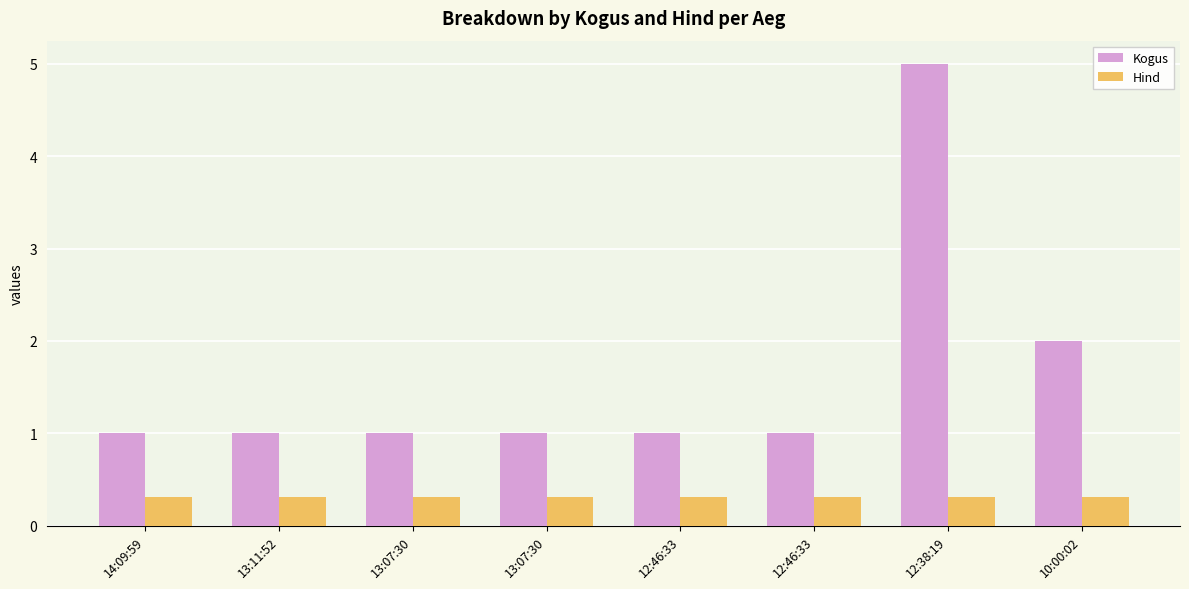

Between 10:00:02 and 13:07:30, which is larger?

10:00:02